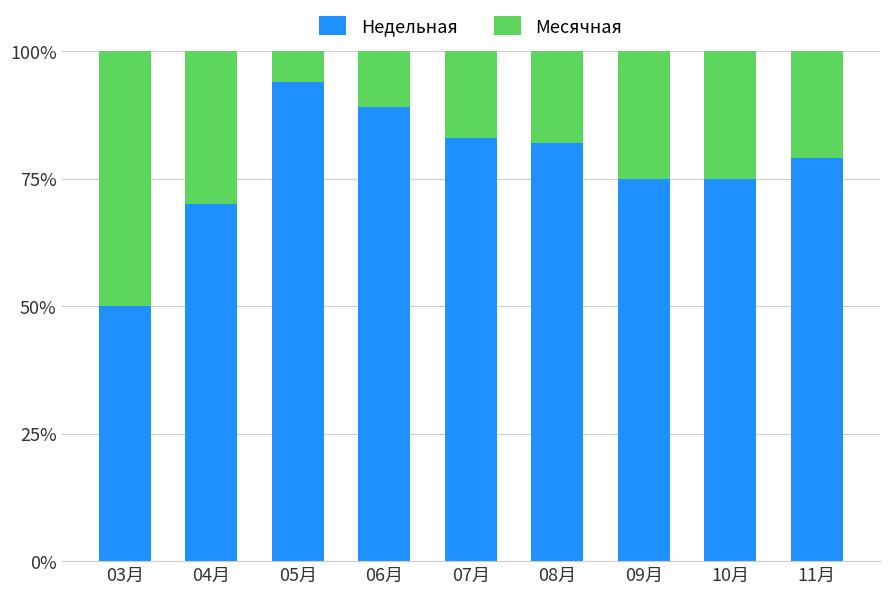

At which label does Недельная reach its peak?

05月